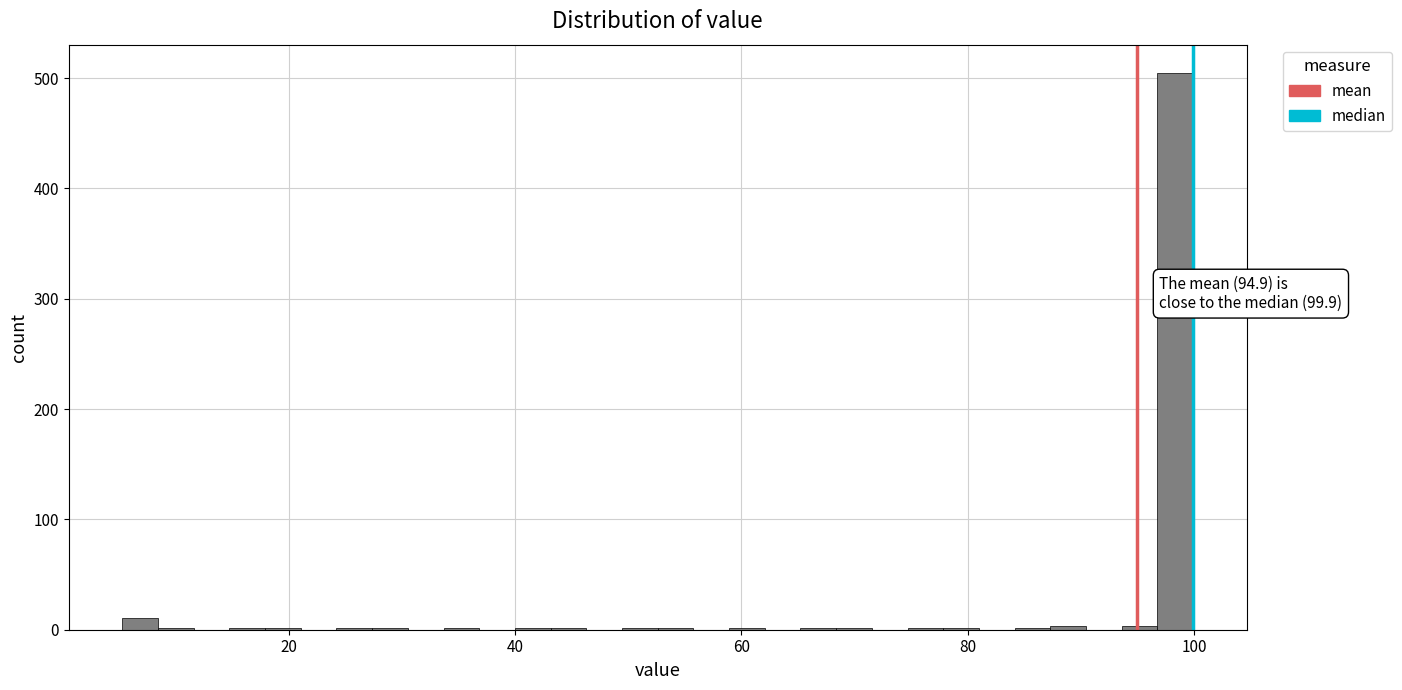

Around what value on the x-axis is the tallest bar? Give the approximate position of its centre, as read against the axis.

98